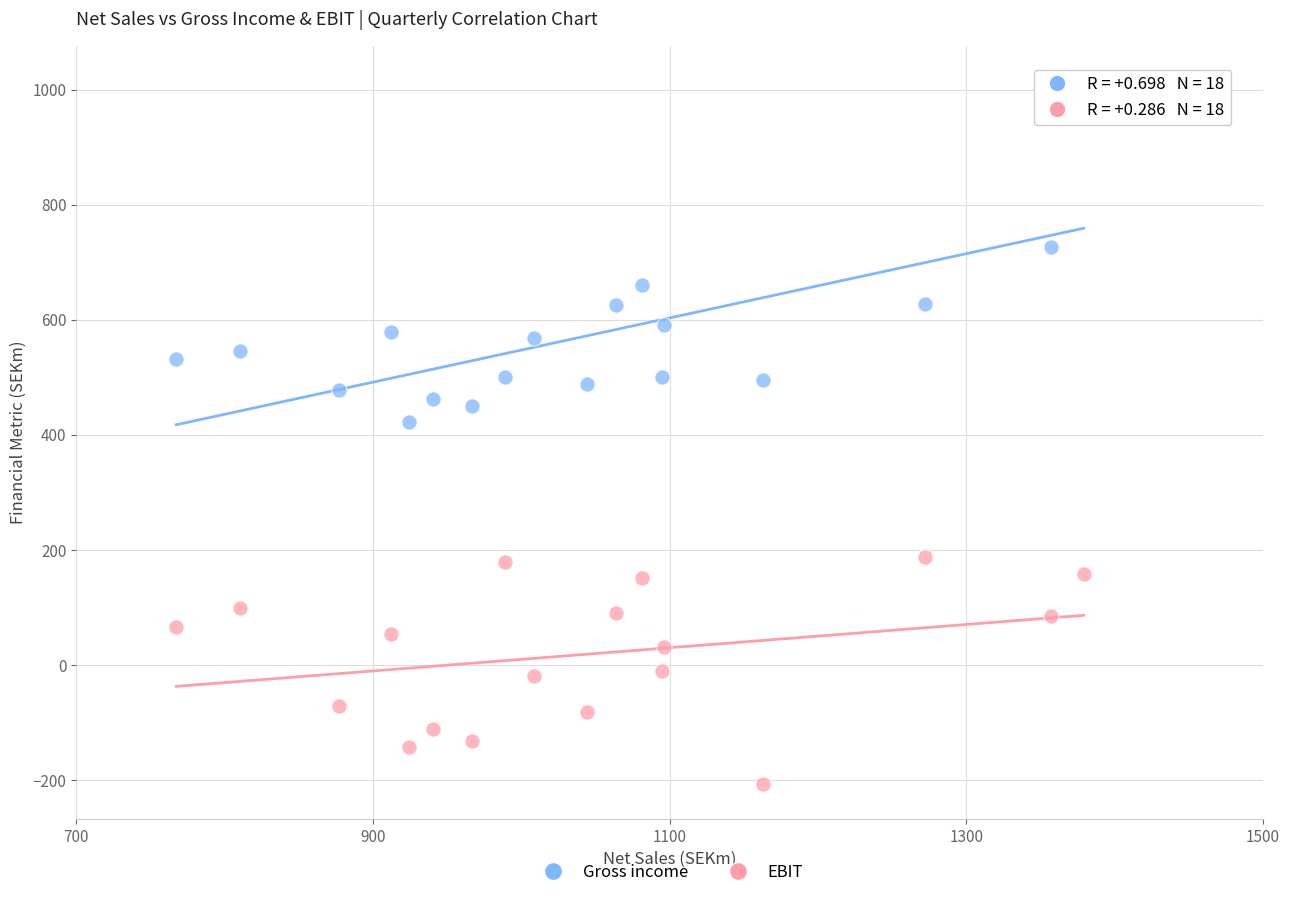

What are all the series names shown in the legend?

Gross income, EBIT